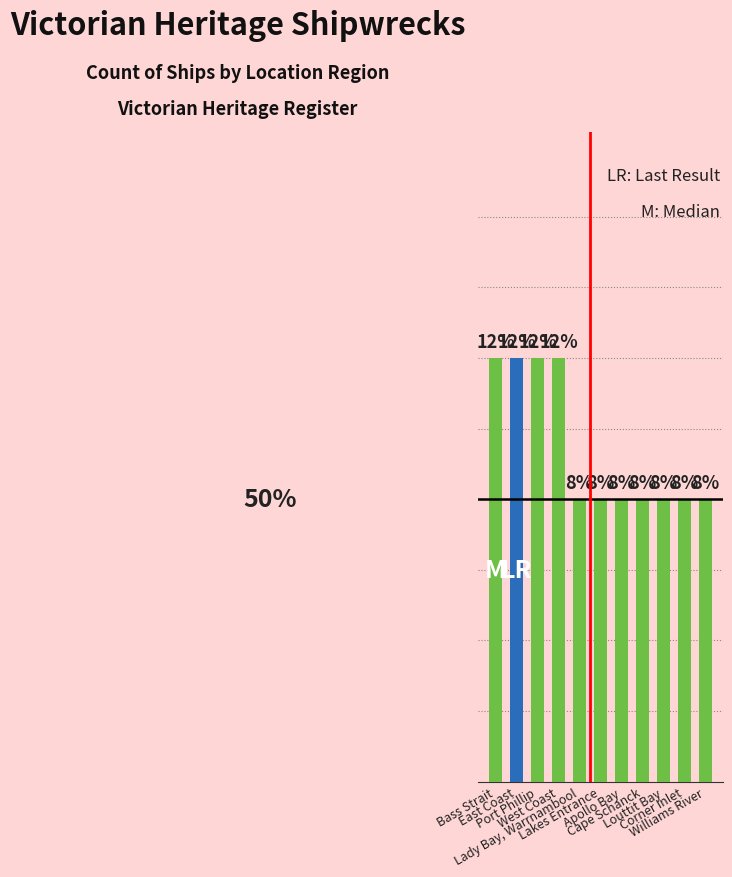

Count the values in the range 2 to 3.

10